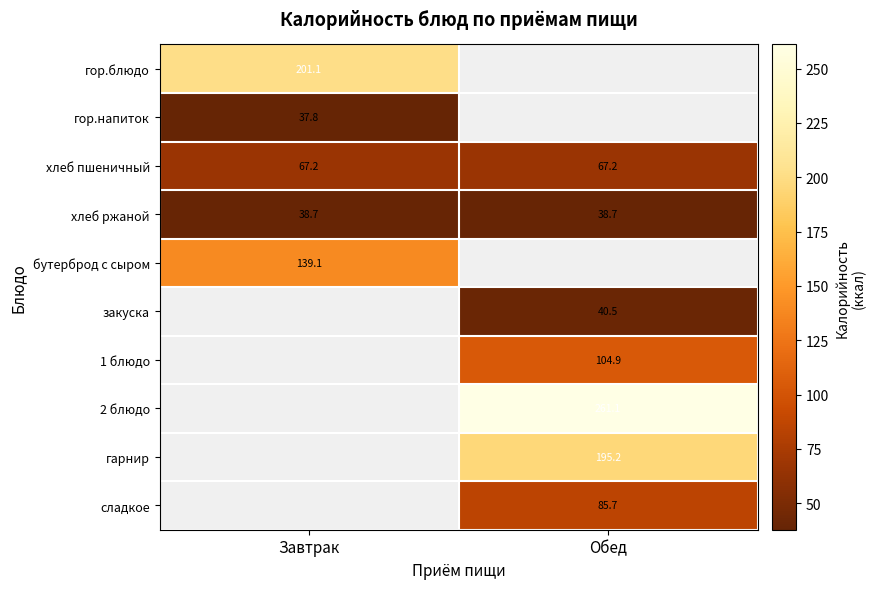

True or false: гор.блюдо has a value of 286.2 at Завтрак.

False